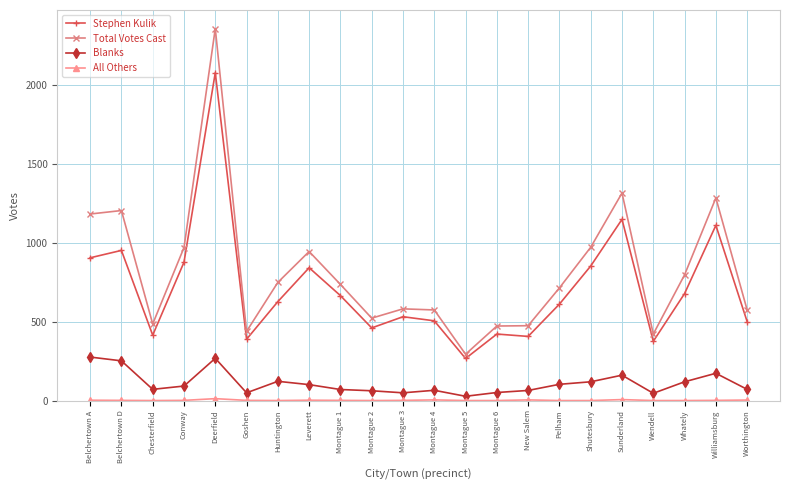

What is the total value across all series at Montague 2?

1046